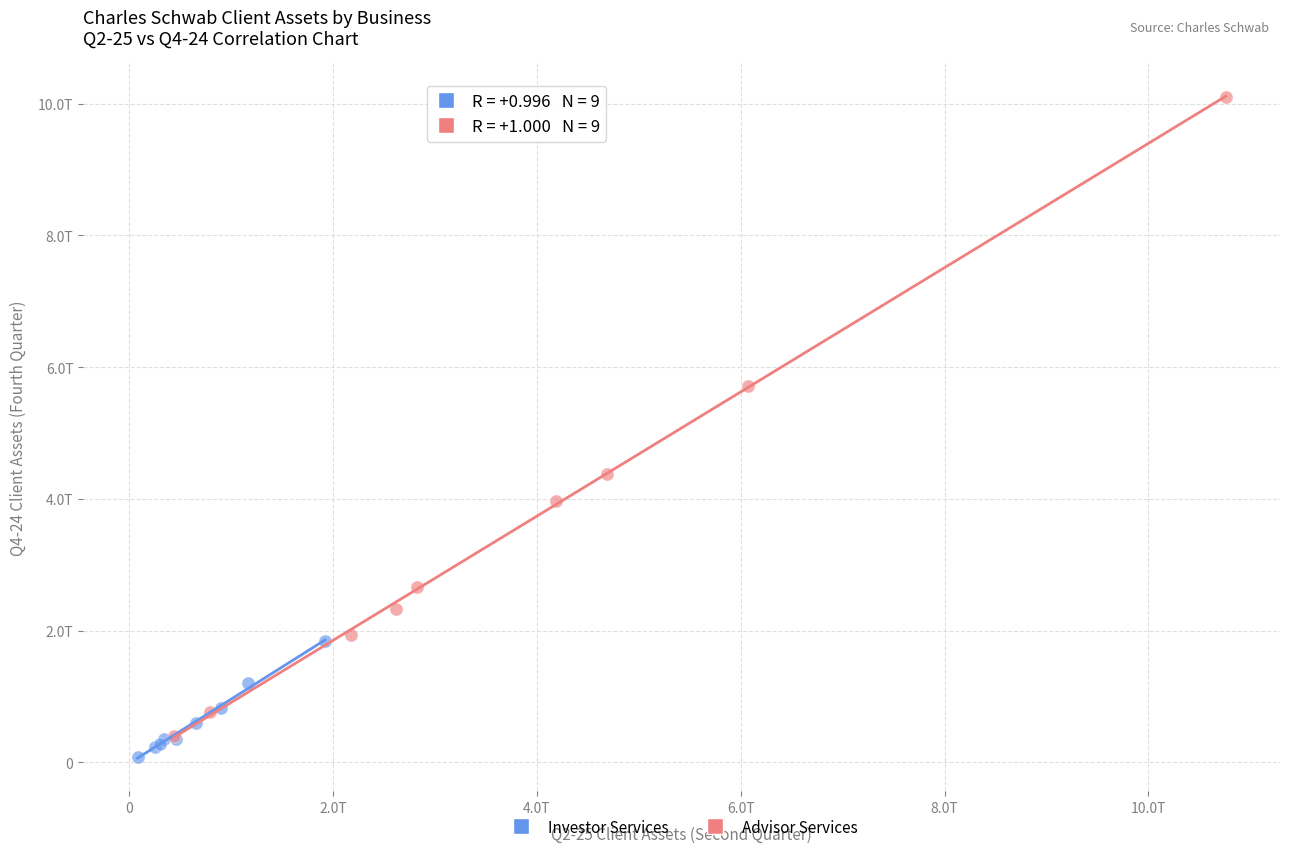

Which series reaches the maximum Y coordinate?

Advisor Services